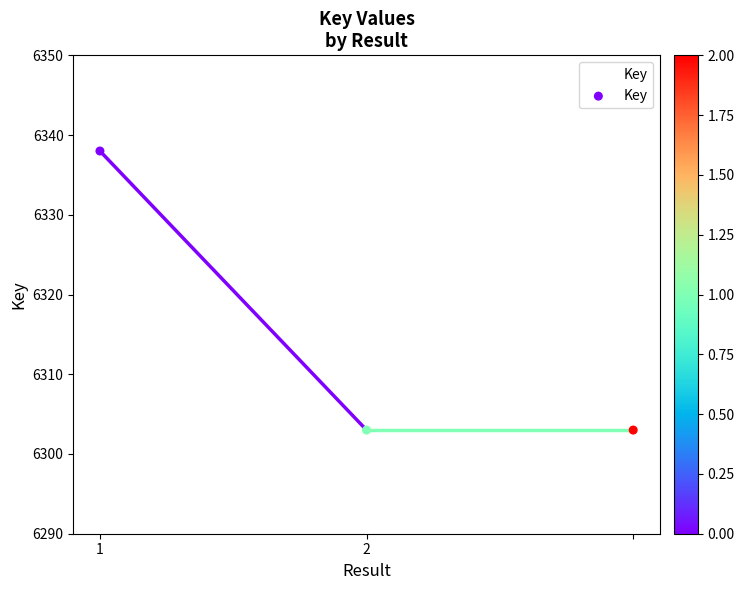

What is the greatest value displayed?

6338